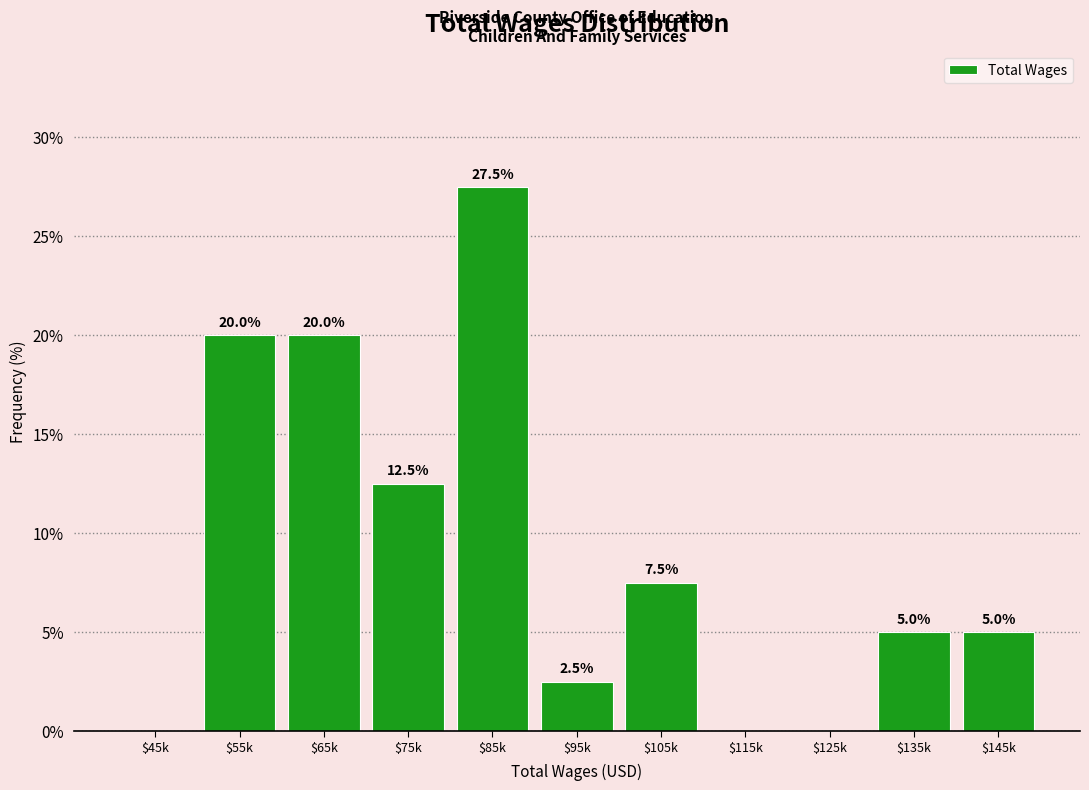

What is the maximum value shown in the chart?

27.5